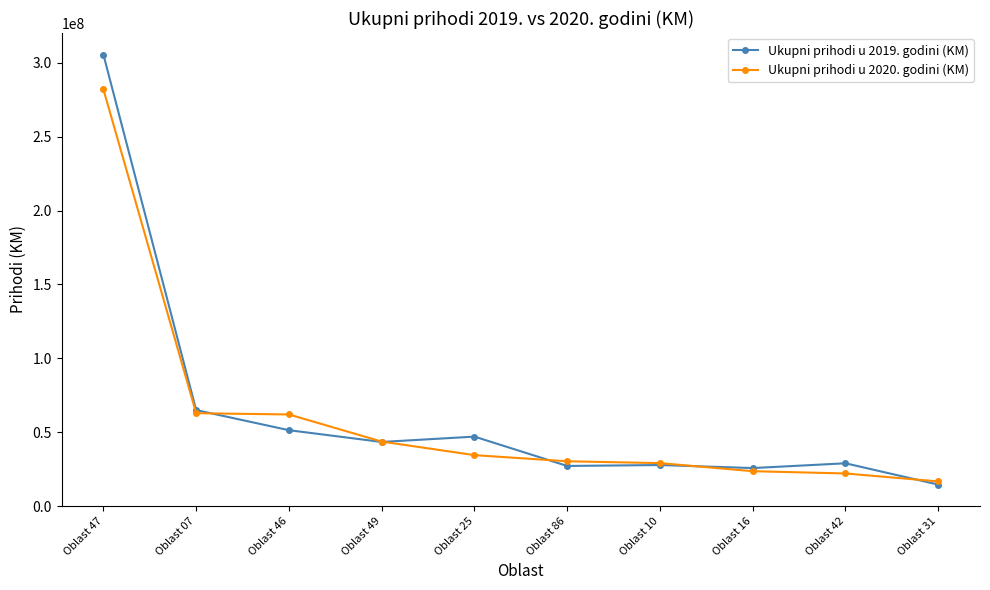

Count the number of categories in the chart.

10